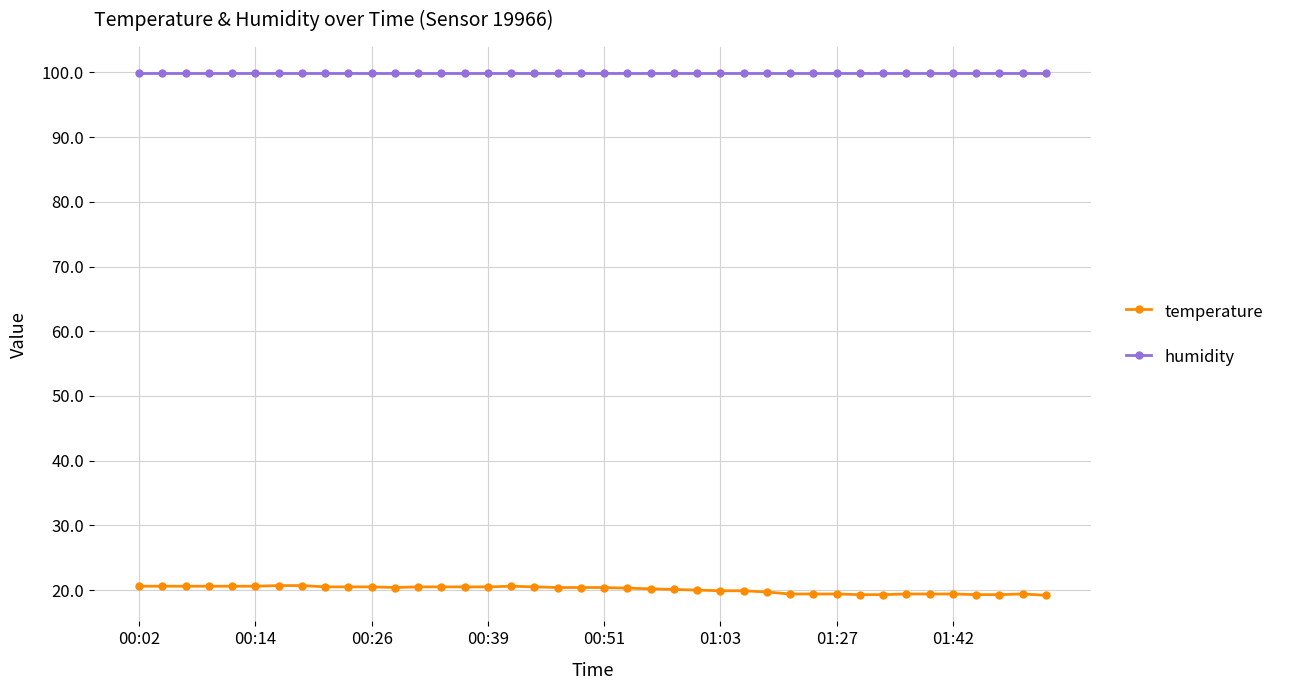

True or false: humidity and temperature intersect in this chart.

False